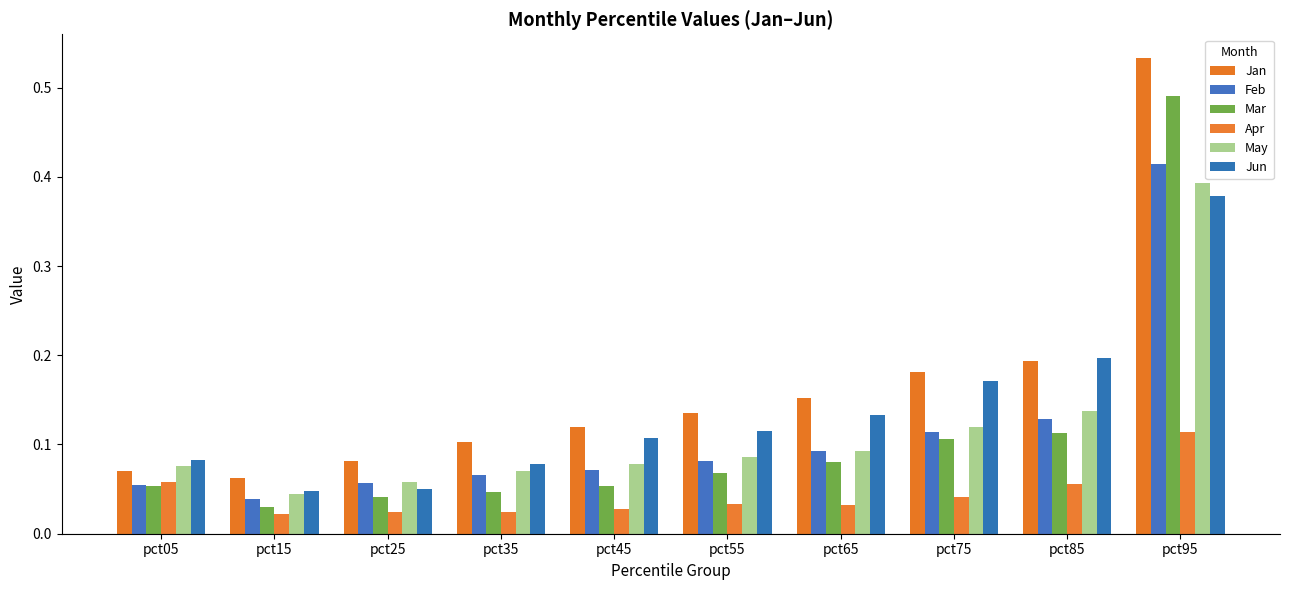

Is the value of Jun at pct65 greater than the value of Apr at pct45?

Yes